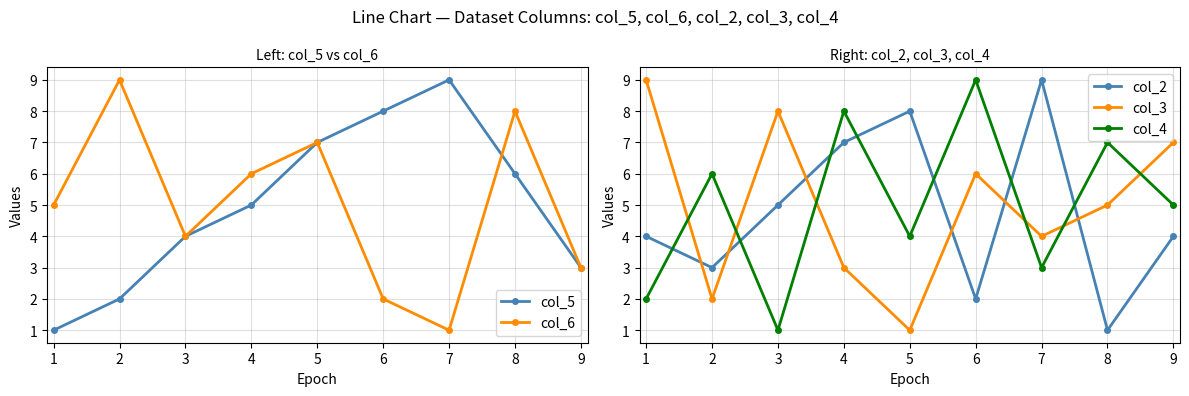

Which series has the widest spread of values?

col_5